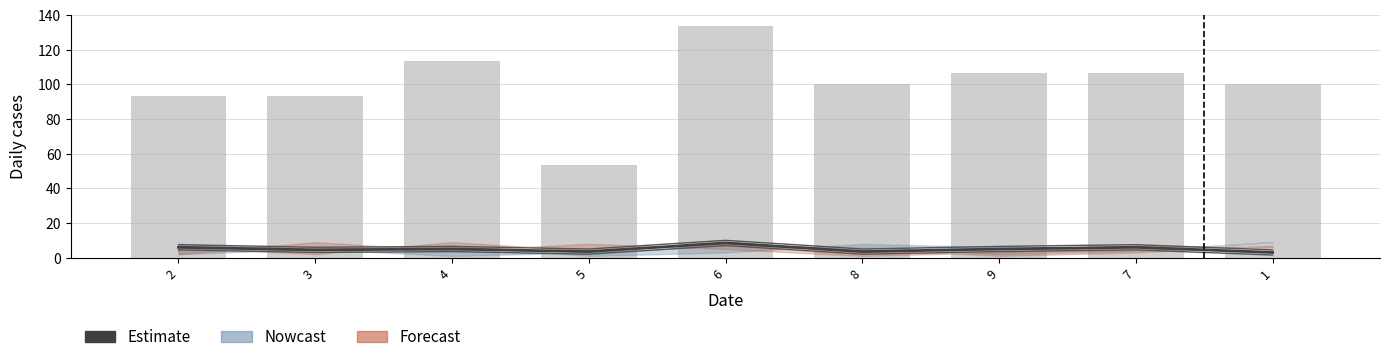

What is the maximum value for Daily bars?

133.3